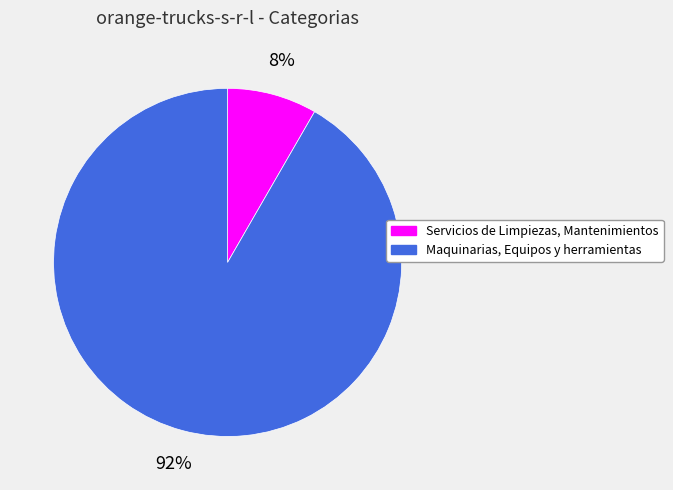

Is there a majority slice in this chart?

Yes